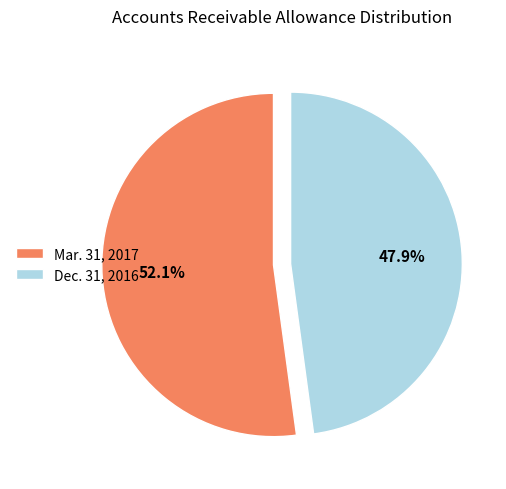

What is the total percentage of Mar. 31, 2017 and Dec. 31, 2016?

100.0%